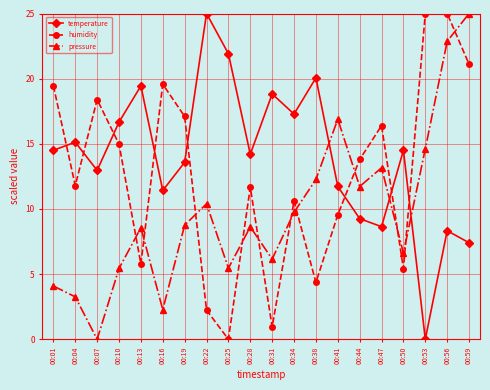

What is the greatest value displayed?

25.0